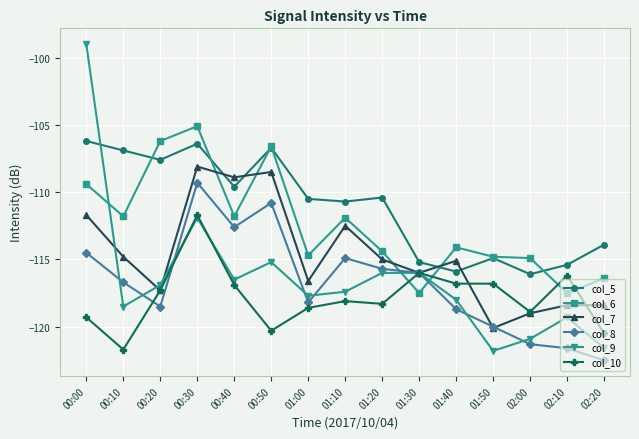

Does the chart have visible grid lines?

Yes